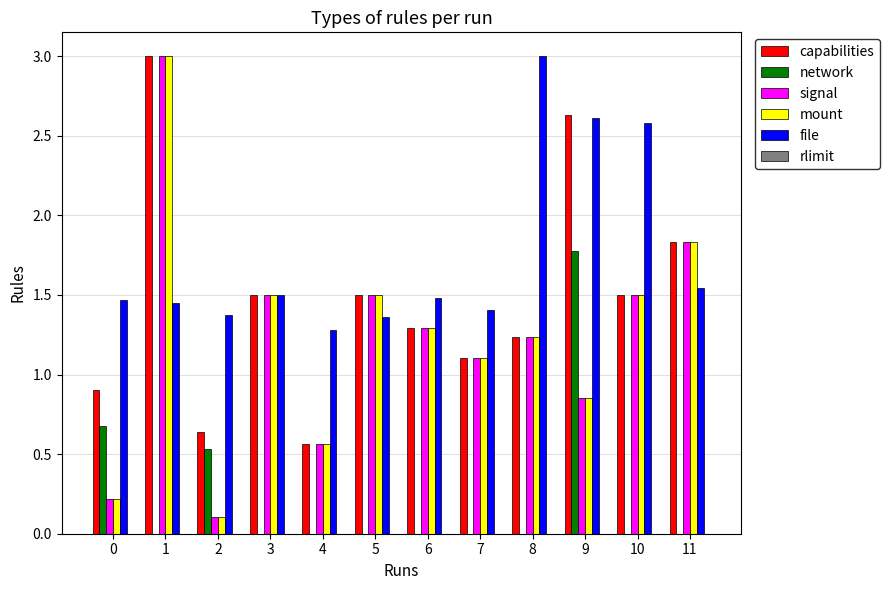

Is the value of signal at 4 greater than the value of file at 6?

No